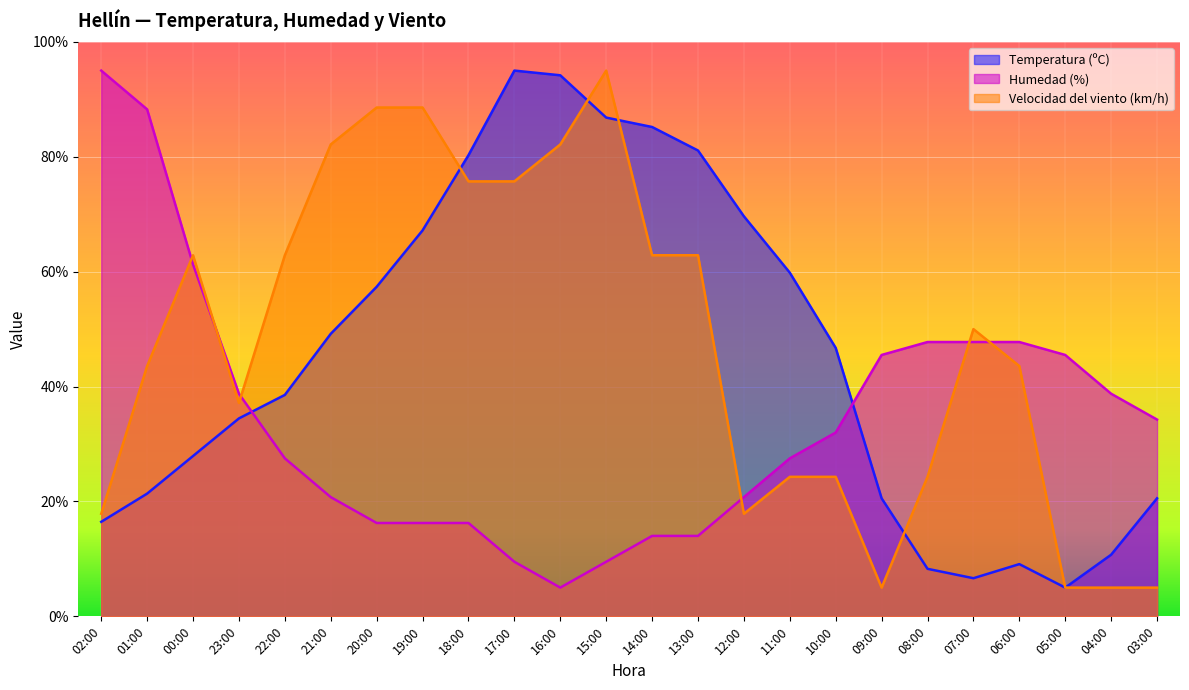

Between 15:00 and 12:00, which is larger?

15:00